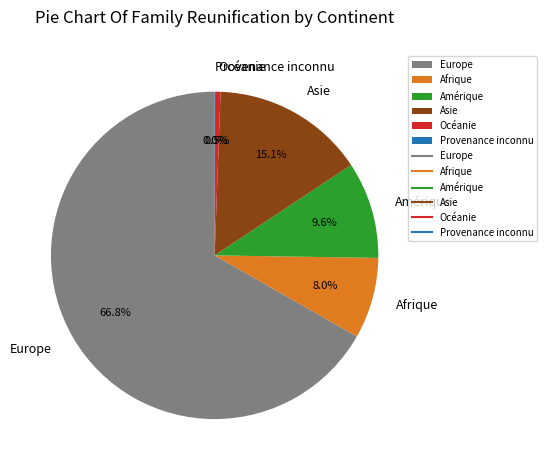

Between Amérique and Asie, which is larger?

Asie